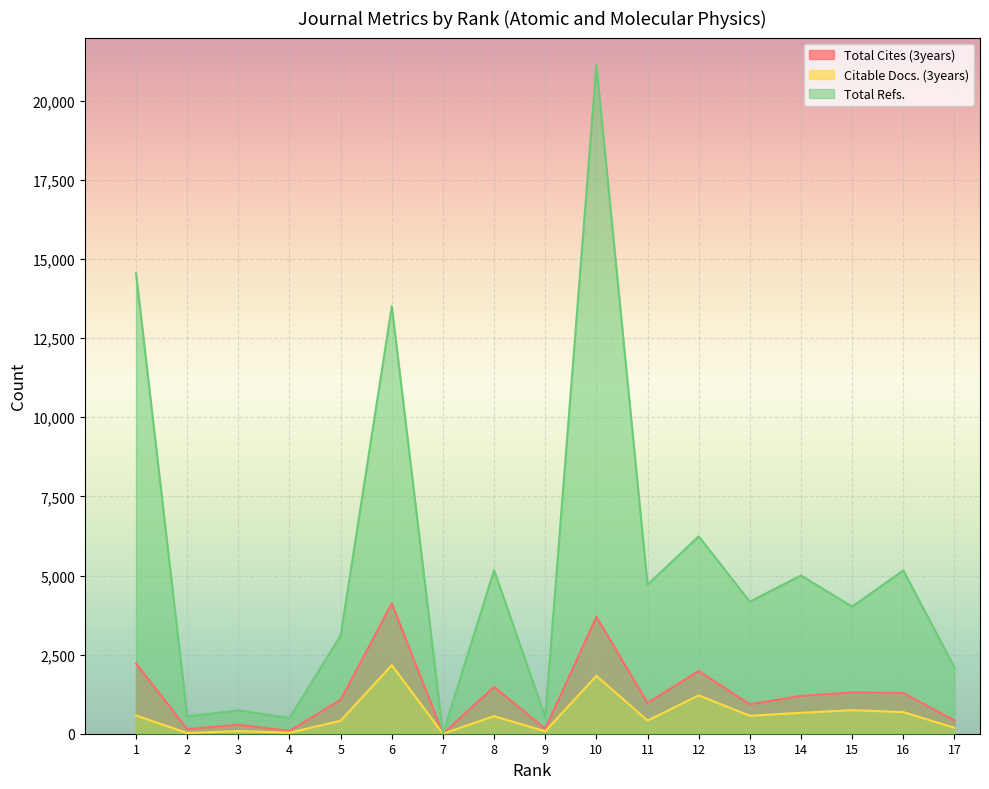

What is the average value of the Total Cites (3years) series?

1256